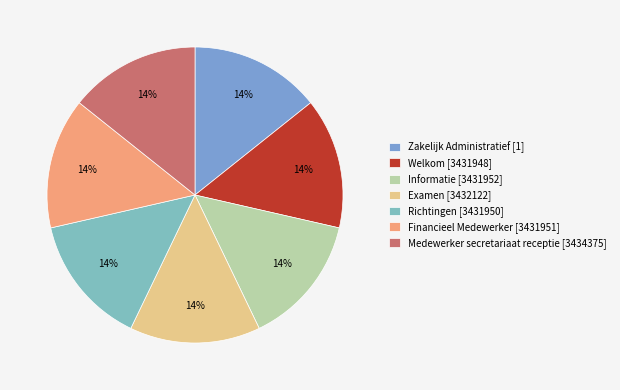

Which category has the biggest portion of the pie?

Medewerker secretariaat receptie